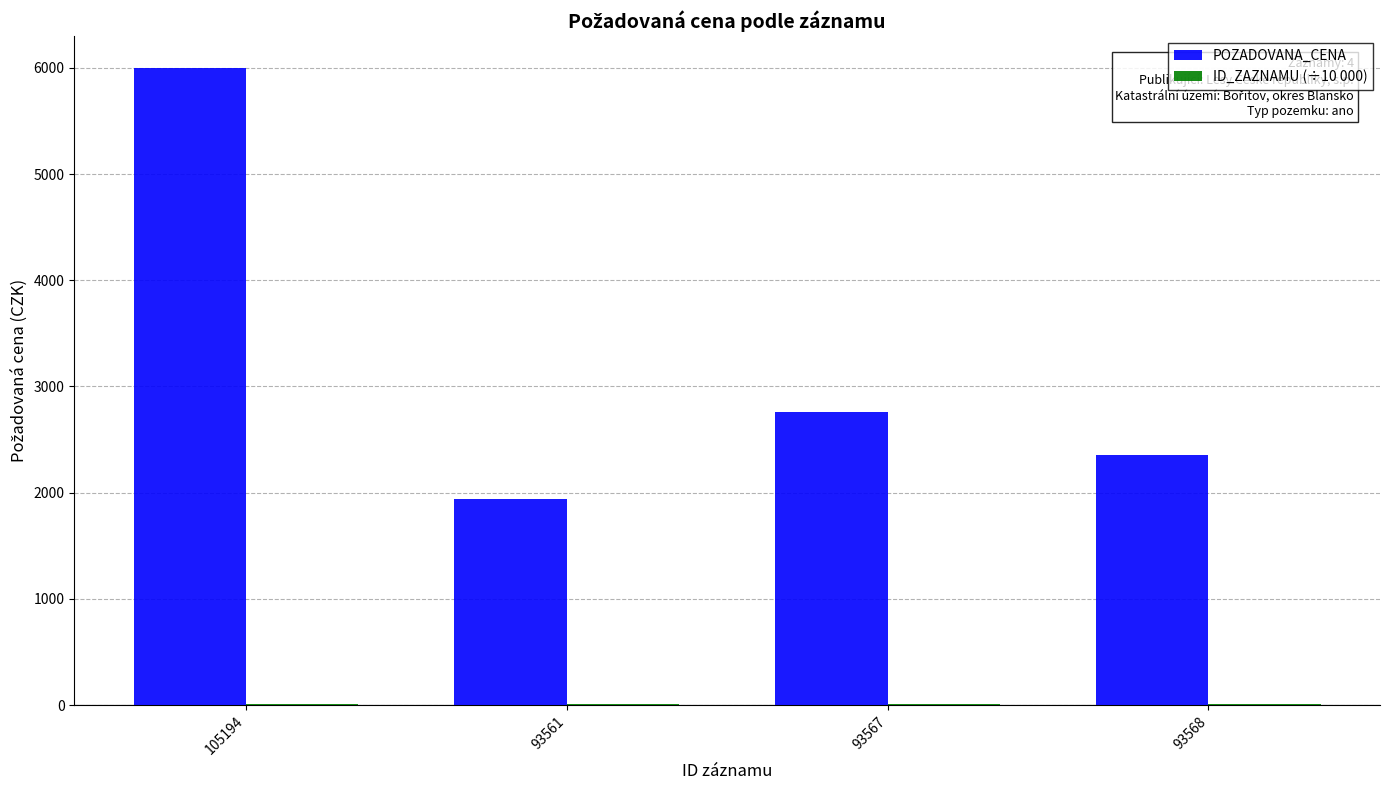

True or false: POZADOVANA_CENA has a value of 2760.0 at 93567.

True